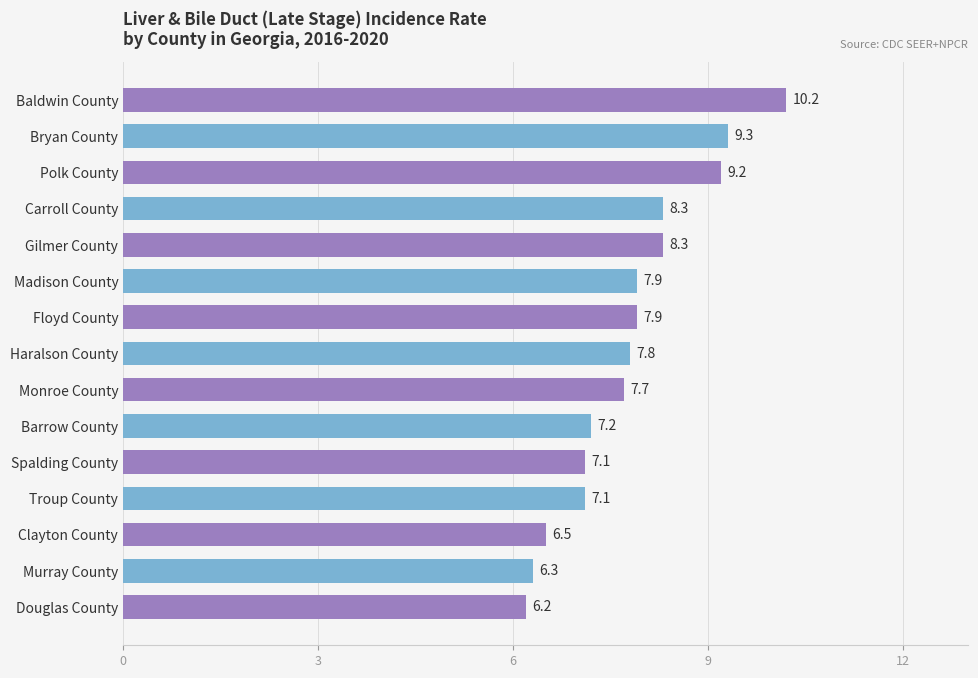

What is the maximum value shown in the chart?

10.2